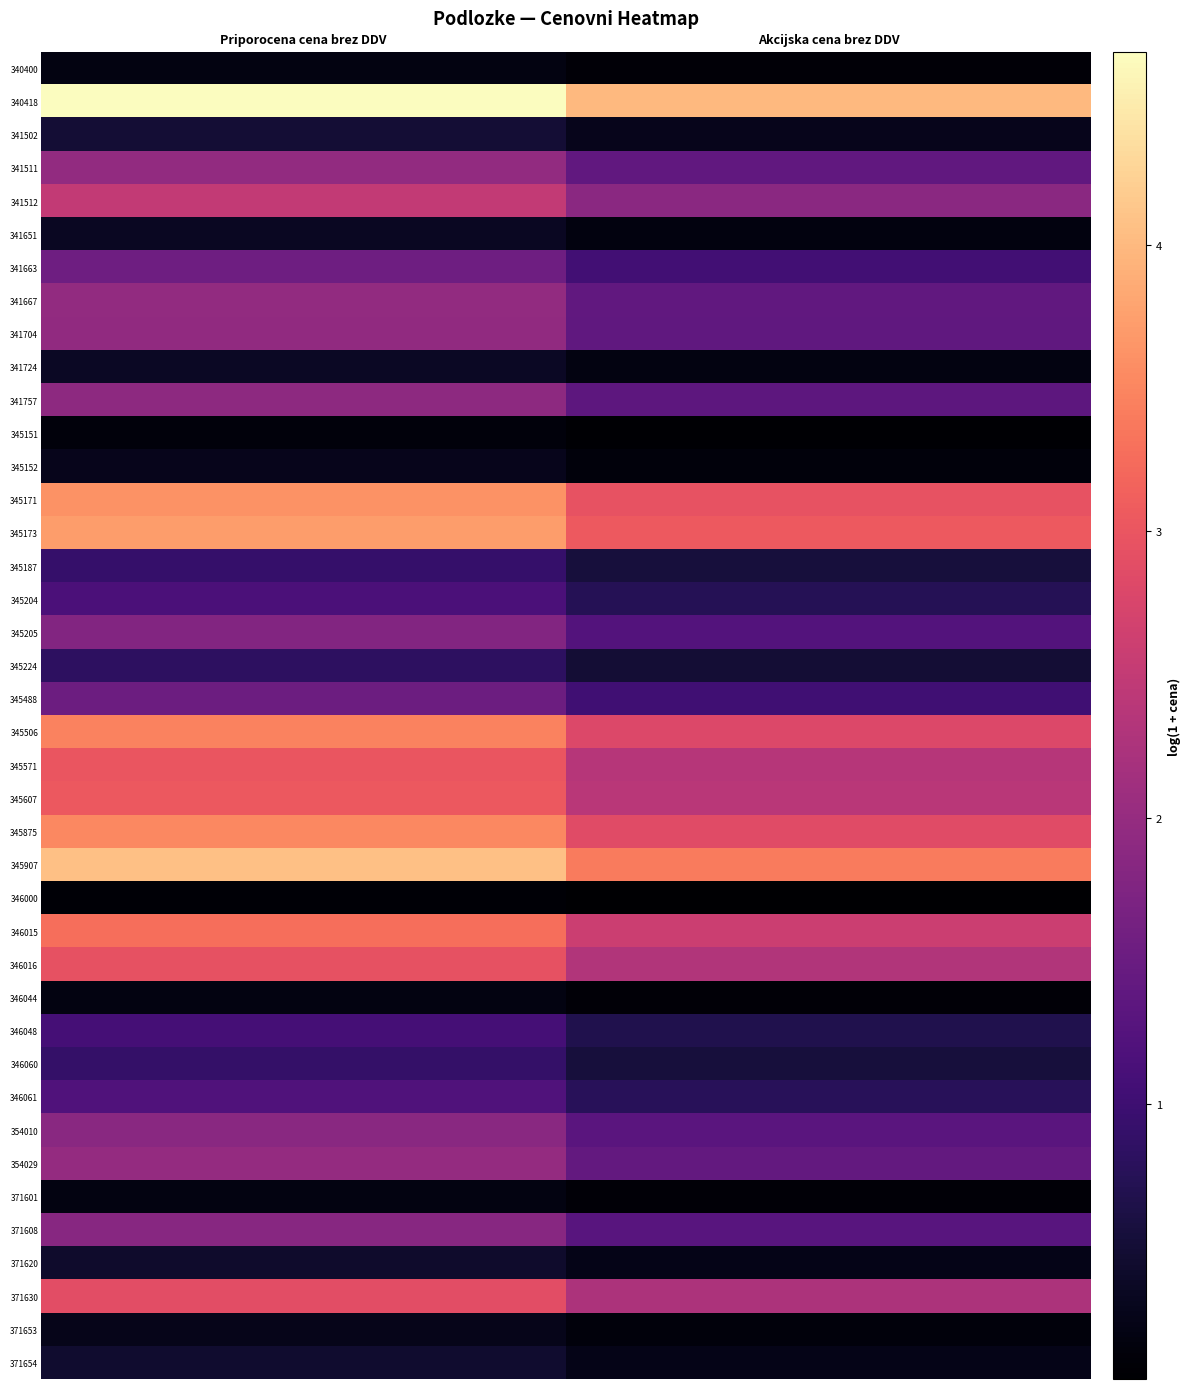

Reading left to right, what are all the values shown in this chart?

340400: Priporocena cena brez DDV=0.2	Akcijska cena brez DDV=0.1
340418: Priporocena cena brez DDV=4.7	Akcijska cena brez DDV=4.0
341502: Priporocena cena brez DDV=0.5	Akcijska cena brez DDV=0.3
341511: Priporocena cena brez DDV=2.0	Akcijska cena brez DDV=1.4
341512: Priporocena cena brez DDV=2.5	Akcijska cena brez DDV=1.9
341651: Priporocena cena brez DDV=0.3	Akcijska cena brez DDV=0.2
341663: Priporocena cena brez DDV=1.6	Akcijska cena brez DDV=1.1
341667: Priporocena cena brez DDV=2.0	Akcijska cena brez DDV=1.4
341704: Priporocena cena brez DDV=1.9	Akcijska cena brez DDV=1.4
341724: Priporocena cena brez DDV=0.4	Akcijska cena brez DDV=0.2
341757: Priporocena cena brez DDV=1.9	Akcijska cena brez DDV=1.4
345151: Priporocena cena brez DDV=0.1	Akcijska cena brez DDV=0.1
345152: Priporocena cena brez DDV=0.3	Akcijska cena brez DDV=0.1
345171: Priporocena cena brez DDV=3.6	Akcijska cena brez DDV=3.0
345173: Priporocena cena brez DDV=3.7	Akcijska cena brez DDV=3.1
345187: Priporocena cena brez DDV=0.9	Akcijska cena brez DDV=0.6
345204: Priporocena cena brez DDV=1.2	Akcijska cena brez DDV=0.7
345205: Priporocena cena brez DDV=1.8	Akcijska cena brez DDV=1.2
345224: Priporocena cena brez DDV=0.8	Akcijska cena brez DDV=0.5
345488: Priporocena cena brez DDV=1.5	Akcijska cena brez DDV=1.0
345506: Priporocena cena brez DDV=3.5	Akcijska cena brez DDV=2.8
345571: Priporocena cena brez DDV=3.0	Akcijska cena brez DDV=2.4
345607: Priporocena cena brez DDV=3.0	Akcijska cena brez DDV=2.4
345875: Priporocena cena brez DDV=3.5	Akcijska cena brez DDV=2.9
345907: Priporocena cena brez DDV=4.1	Akcijska cena brez DDV=3.4
346000: Priporocena cena brez DDV=0.1	Akcijska cena brez DDV=0.0
346015: Priporocena cena brez DDV=3.3	Akcijska cena brez DDV=2.6
346016: Priporocena cena brez DDV=3.0	Akcijska cena brez DDV=2.3
346044: Priporocena cena brez DDV=0.2	Akcijska cena brez DDV=0.1
346048: Priporocena cena brez DDV=1.1	Akcijska cena brez DDV=0.7
346060: Priporocena cena brez DDV=0.9	Akcijska cena brez DDV=0.6
346061: Priporocena cena brez DDV=1.2	Akcijska cena brez DDV=0.8
354010: Priporocena cena brez DDV=1.9	Akcijska cena brez DDV=1.3
354029: Priporocena cena brez DDV=2.0	Akcijska cena brez DDV=1.4
371601: Priporocena cena brez DDV=0.2	Akcijska cena brez DDV=0.1
371608: Priporocena cena brez DDV=1.8	Akcijska cena brez DDV=1.3
371620: Priporocena cena brez DDV=0.4	Akcijska cena brez DDV=0.2
371630: Priporocena cena brez DDV=2.9	Akcijska cena brez DDV=2.3
371653: Priporocena cena brez DDV=0.3	Akcijska cena brez DDV=0.1
371654: Priporocena cena brez DDV=0.5	Akcijska cena brez DDV=0.3